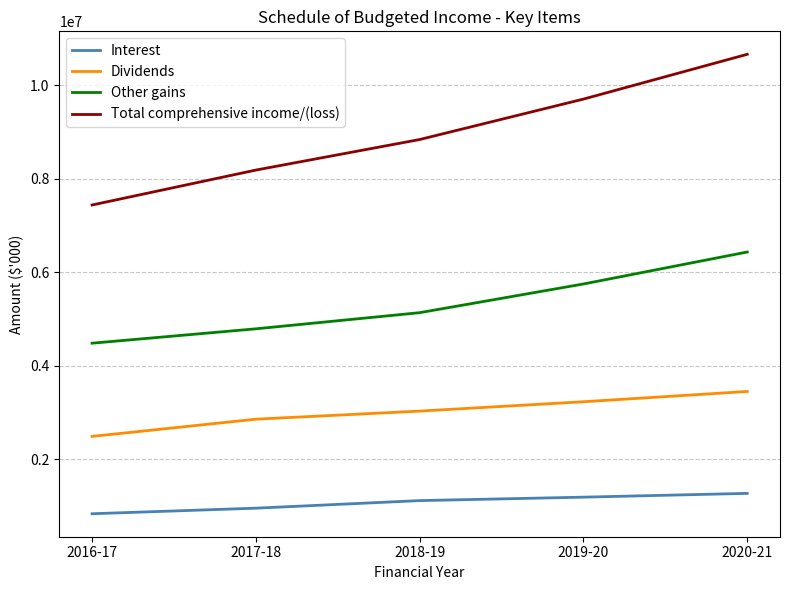

What is the approximate value of Dividends at 2017-18?

2858296